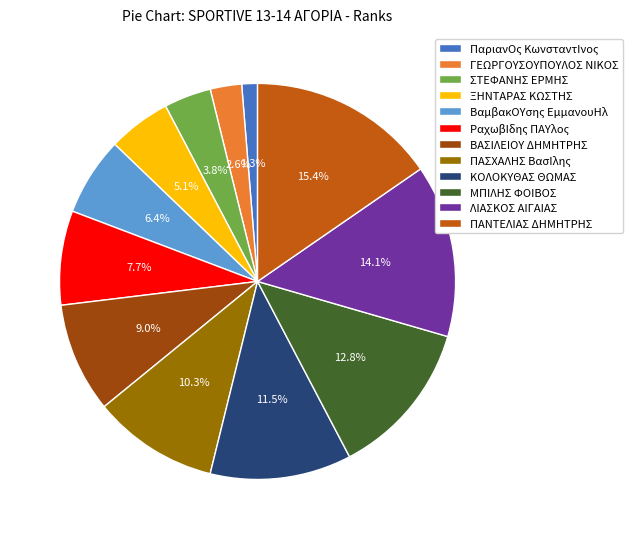

What percentage is NOT represented by ΠΑΣΧΑΛΗΣ ΒασΙλης?

89.7%